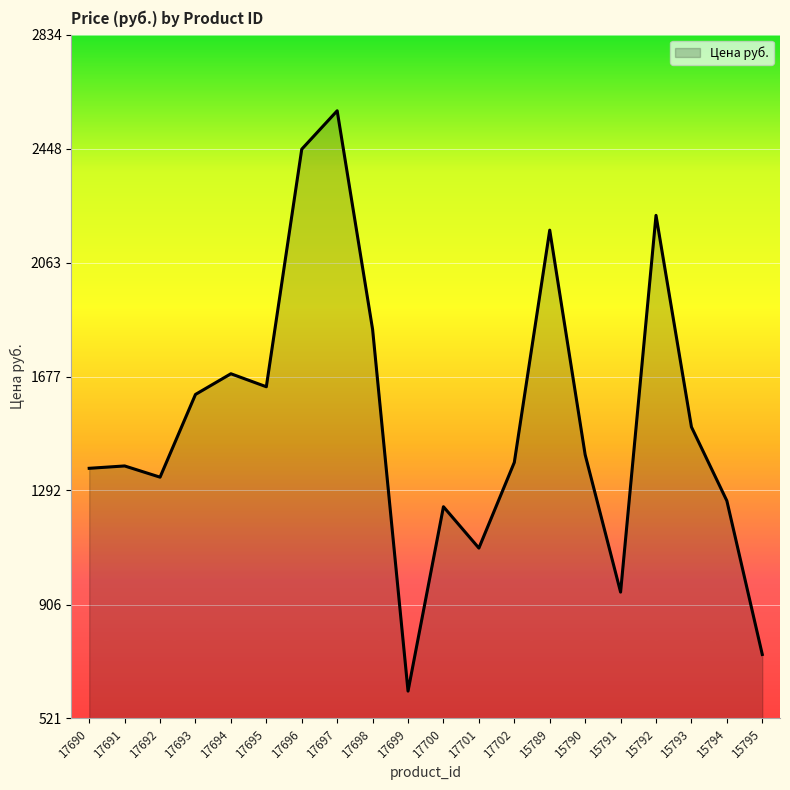

Between 15790 and 17696, which is larger?

17696